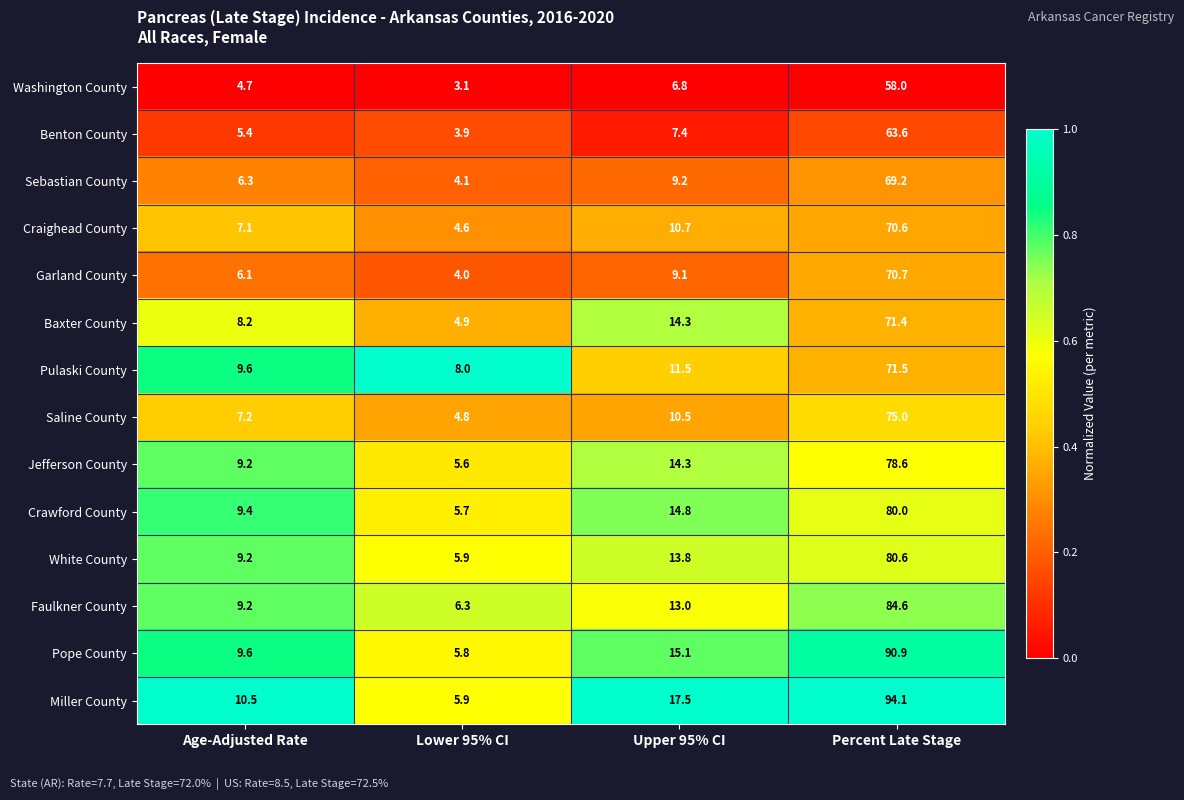

What is the difference between the maximum and second lowest values in the Saline County series?

67.8